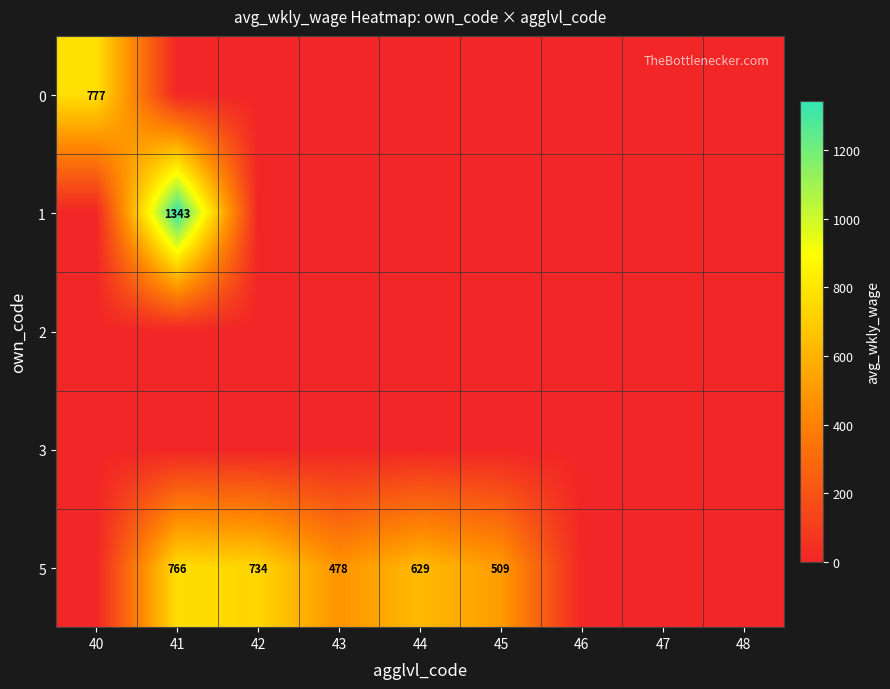

True or false: 0 has a value of 777 at 40.

True